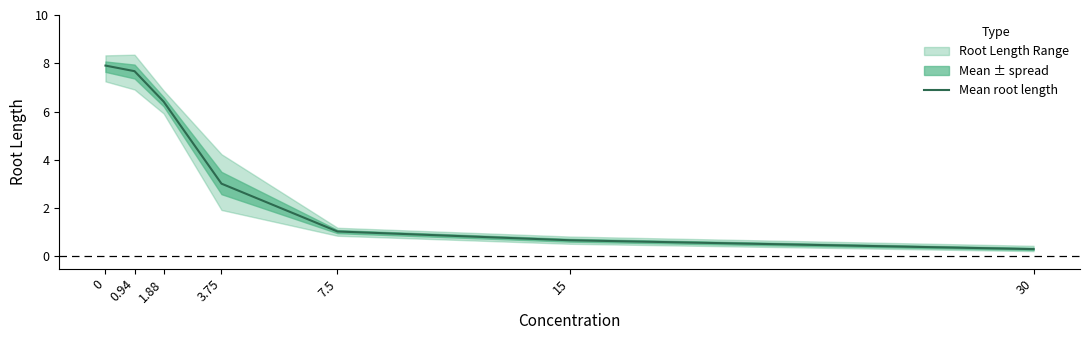

What is the label of the 6th point from the left?

15